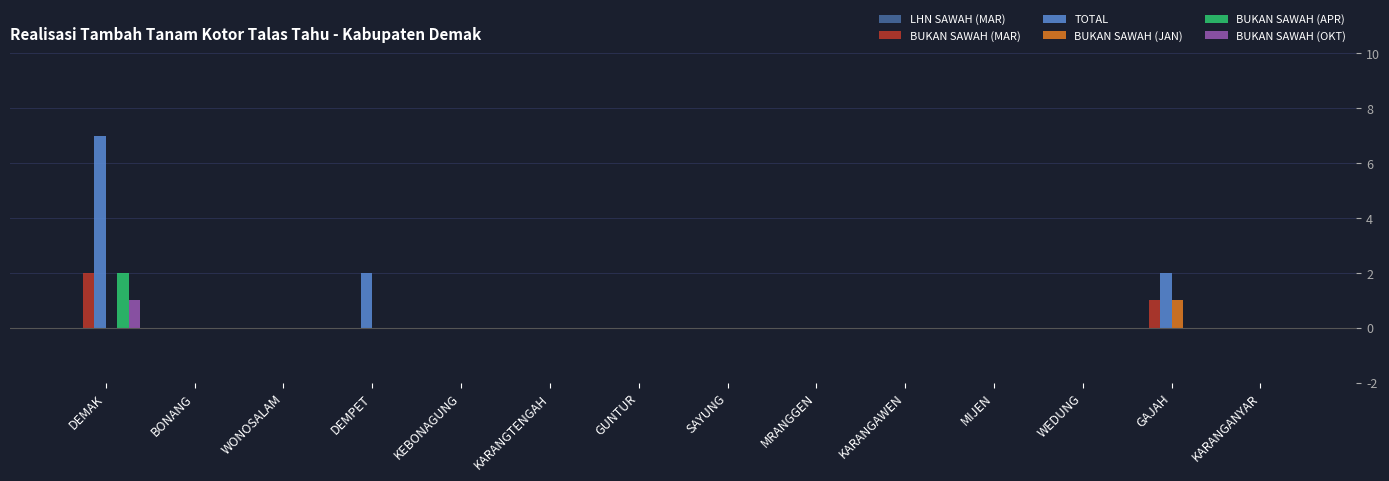

What is the maximum value for TOTAL?

7